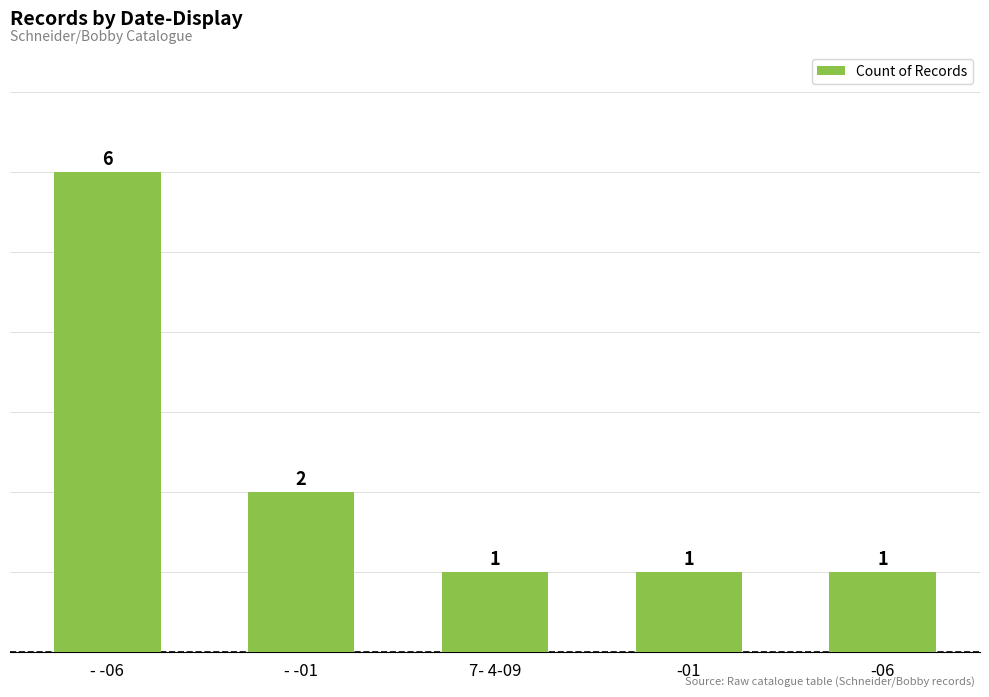

Which label corresponds to the largest value in the chart?

- -06